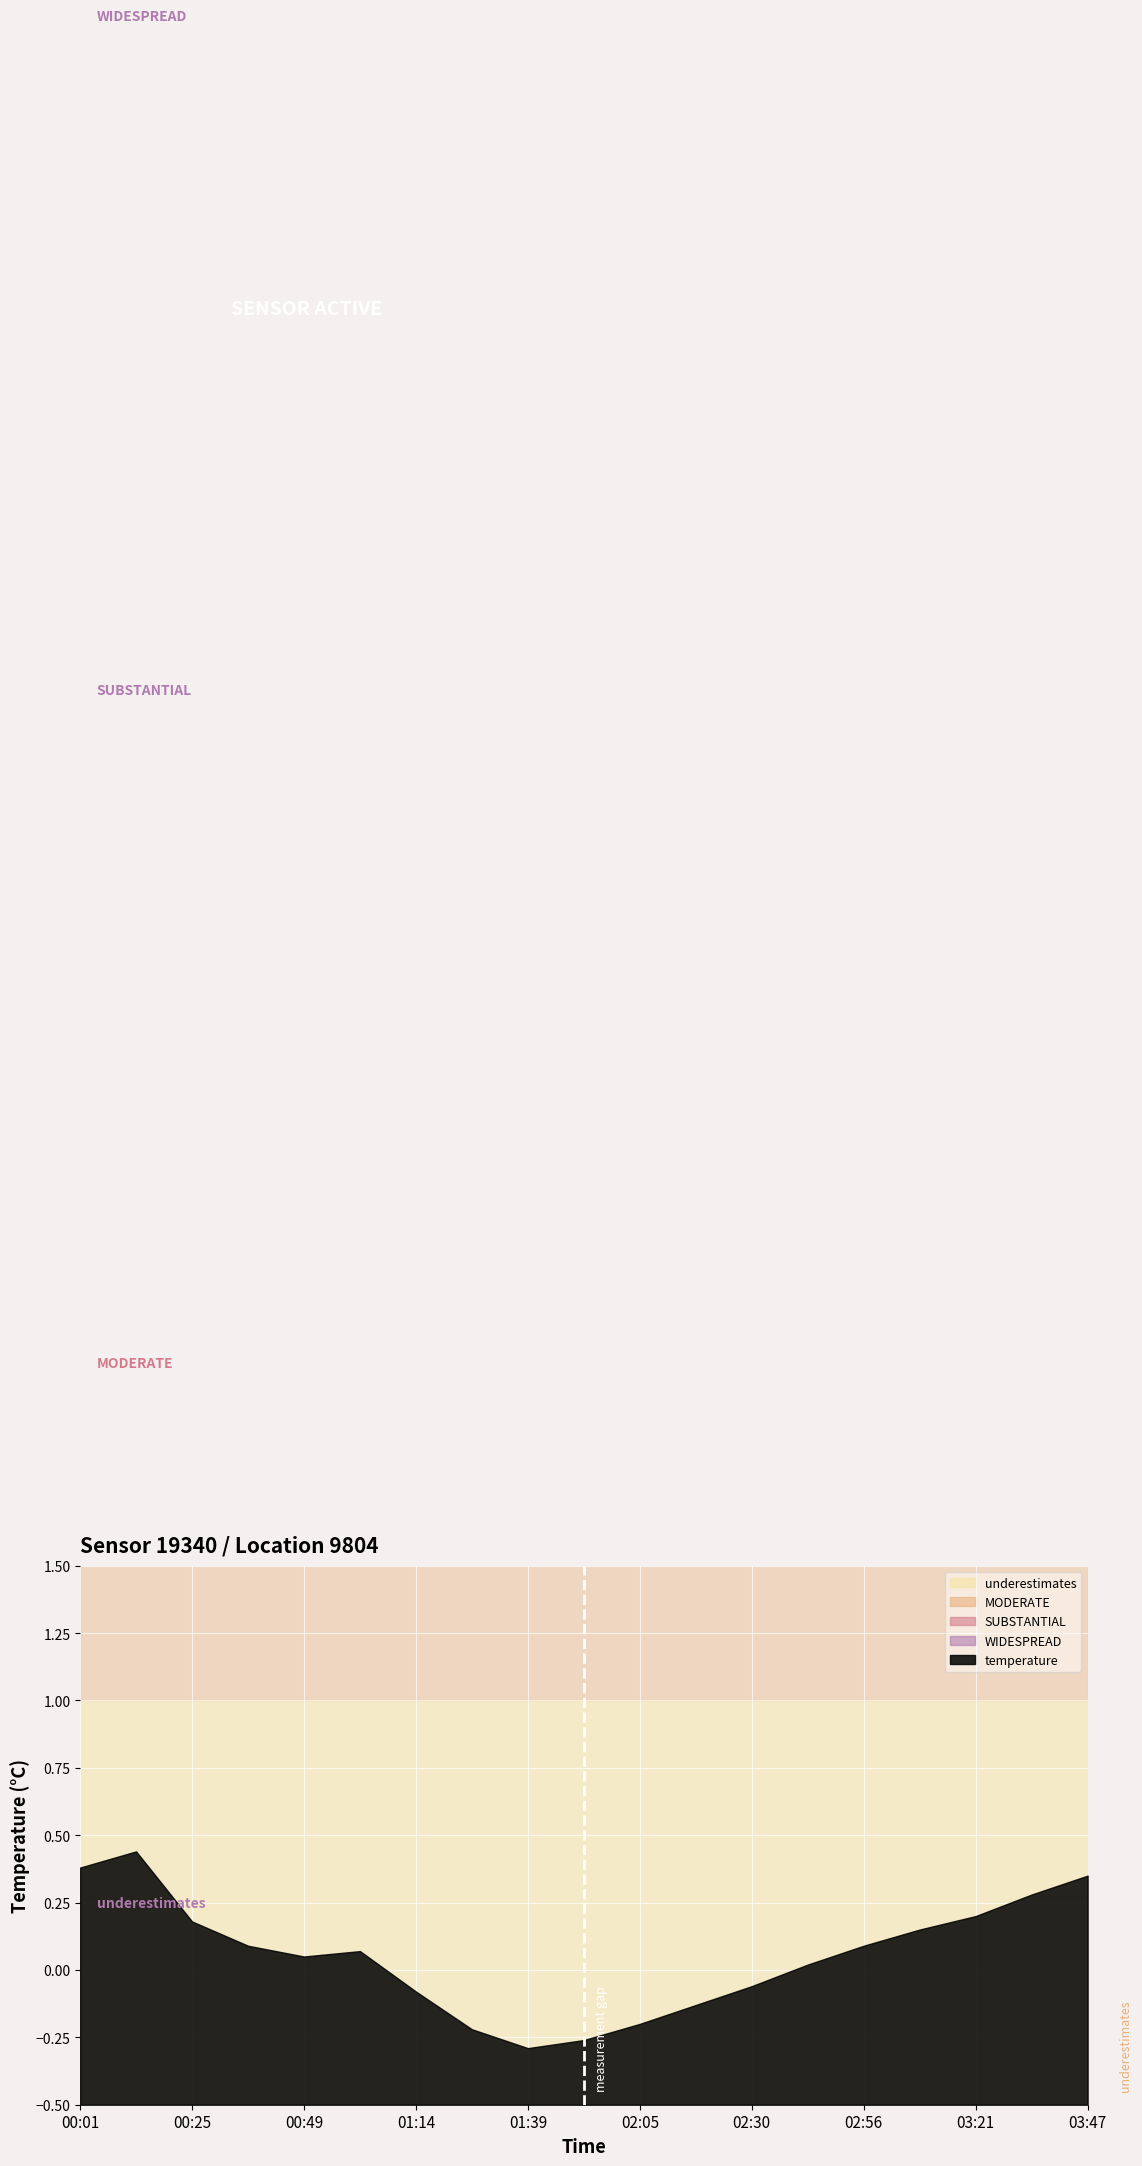

Is it true that the value at 00:25 is 0.0?

False